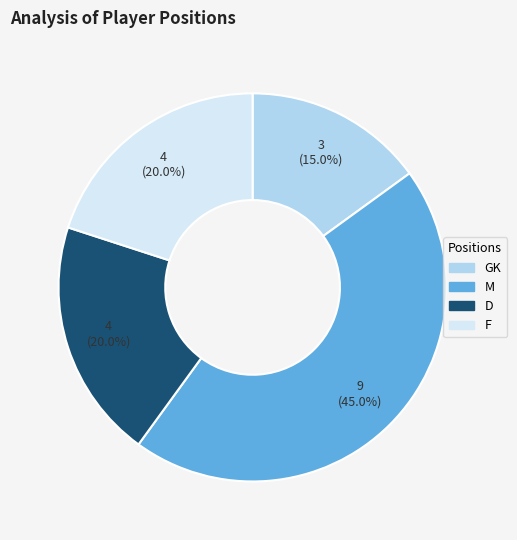

Is GK the majority of the pie?

No